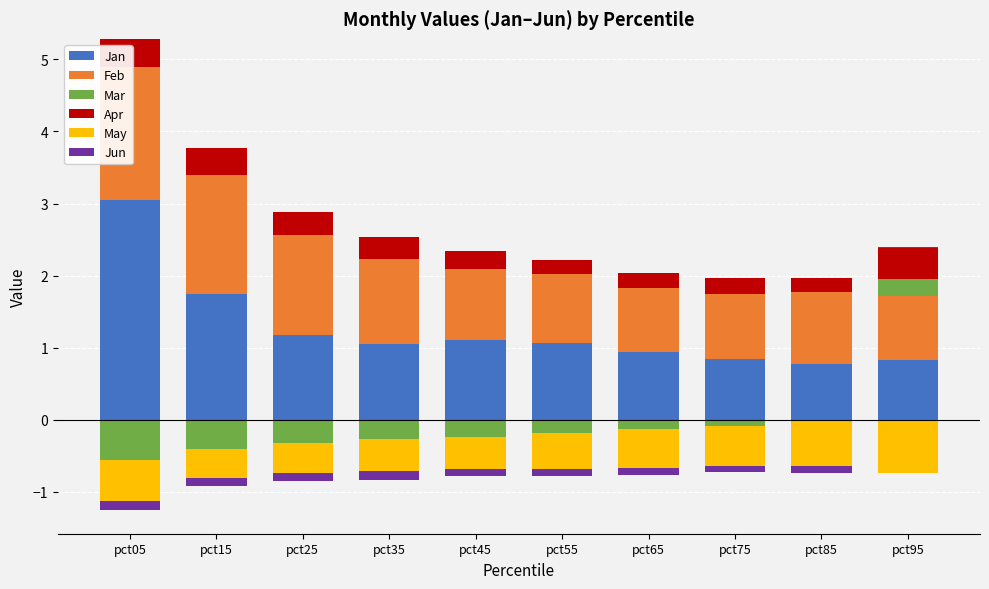

What is the average value of the Apr series?

0.3